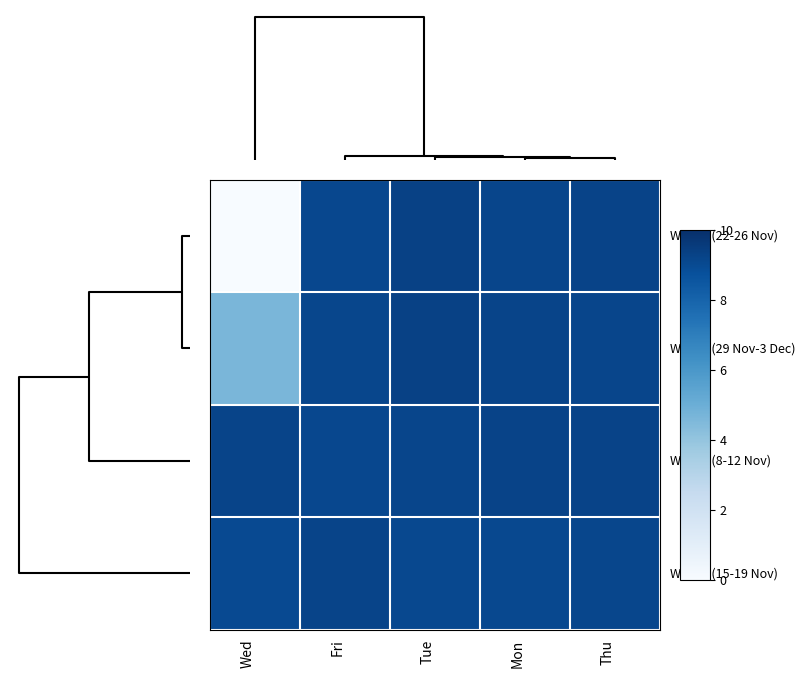

At how many categories does at least one series exceed 7?

5